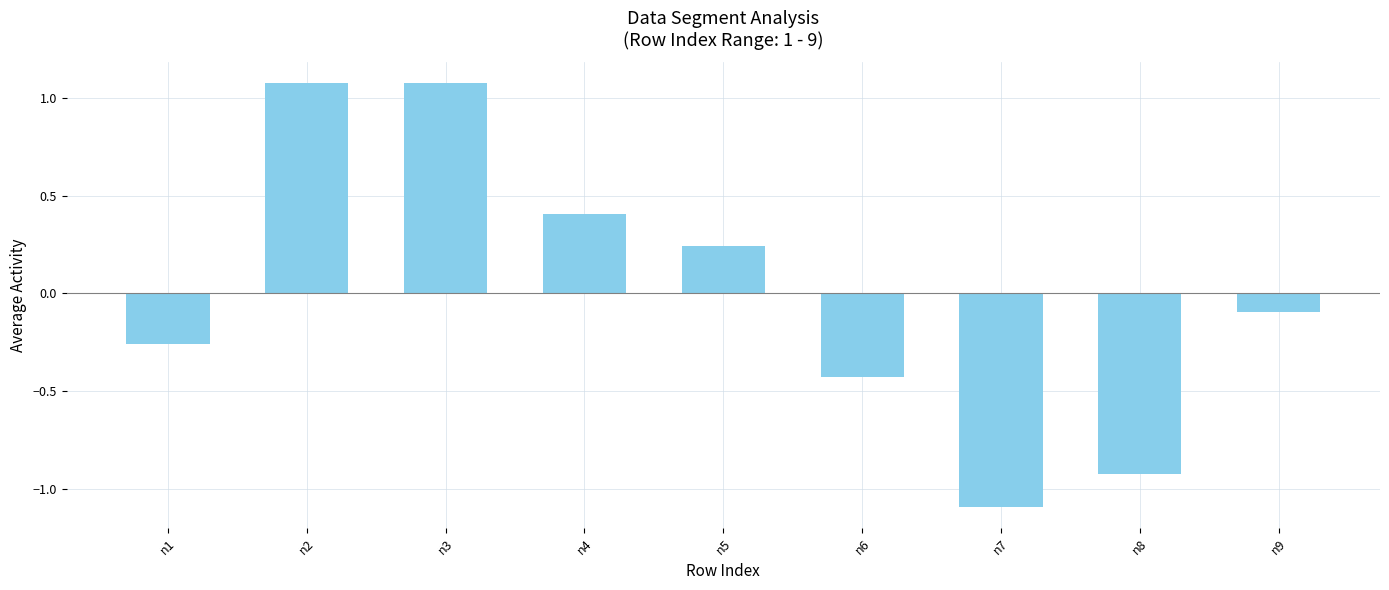

Where does the data first go above 0?

n2